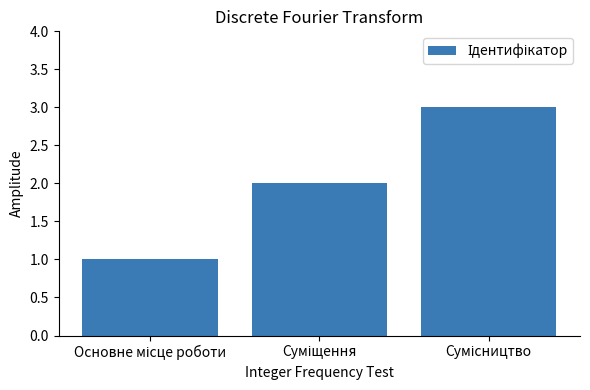

What is the sum of all values?

6